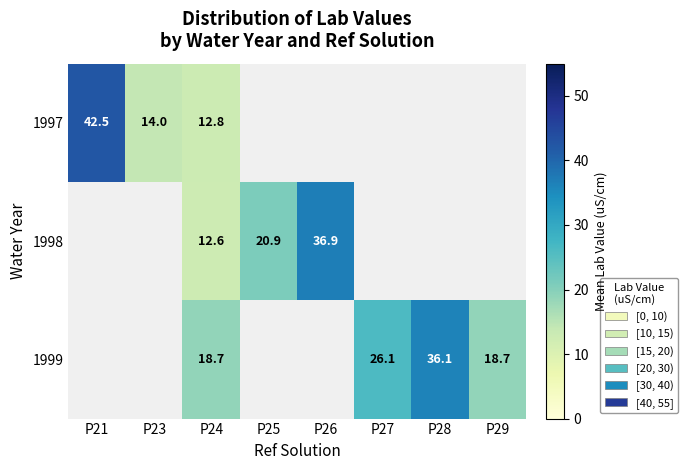

Which series has the widest spread of values?

1997